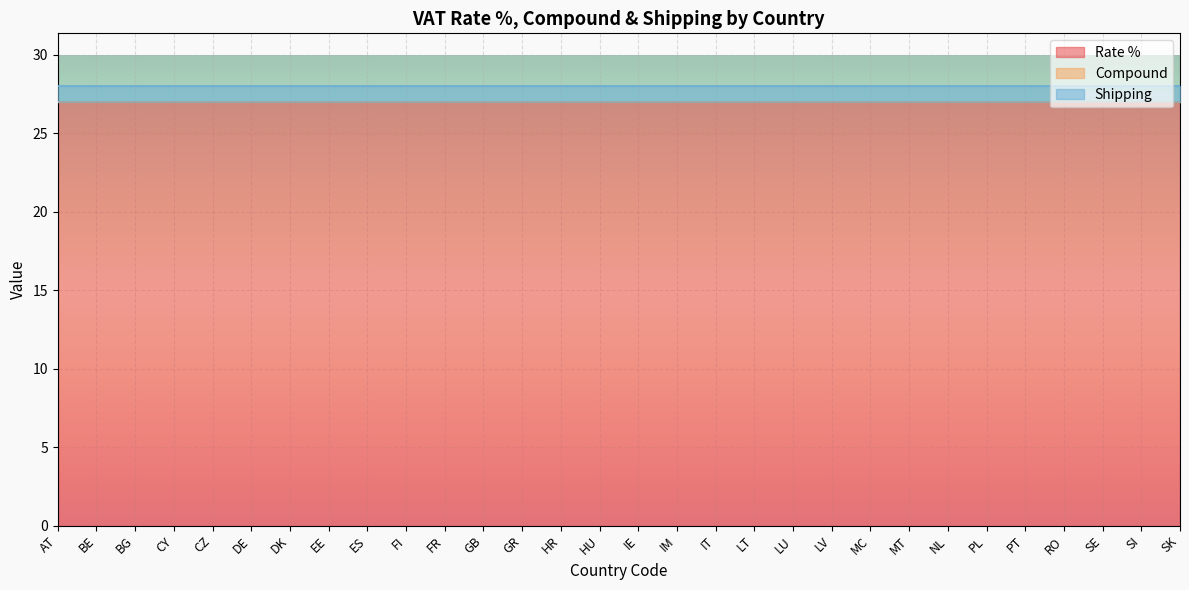

What is the label of the 8th point from the right?

MT